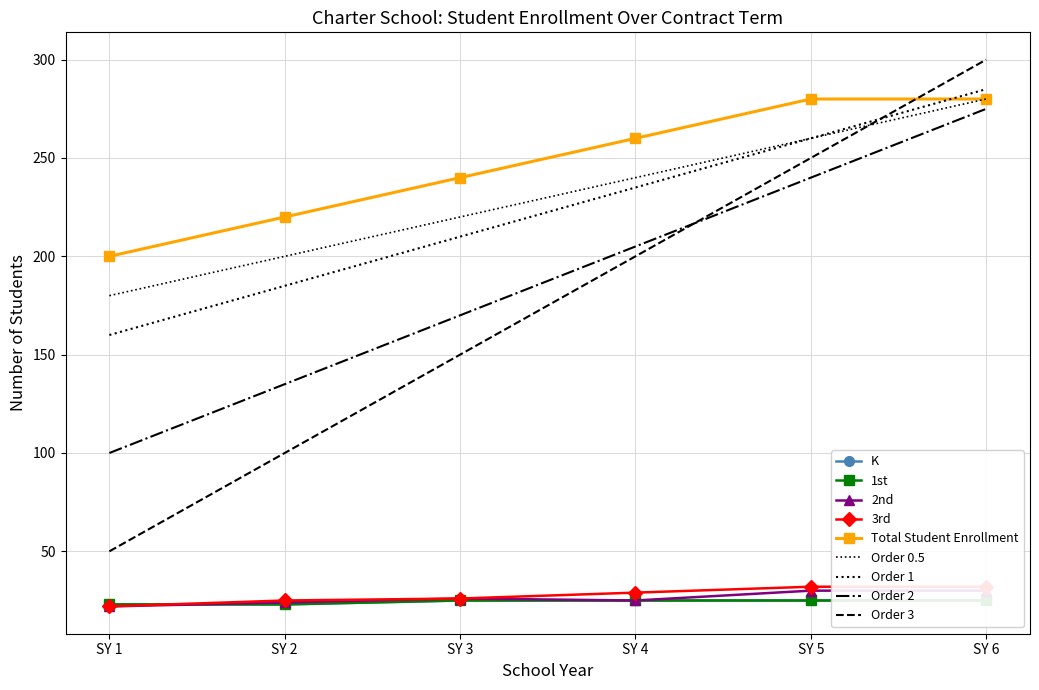

In 2nd, how many points are higher than both neighbors (excluding endpoints)?

1